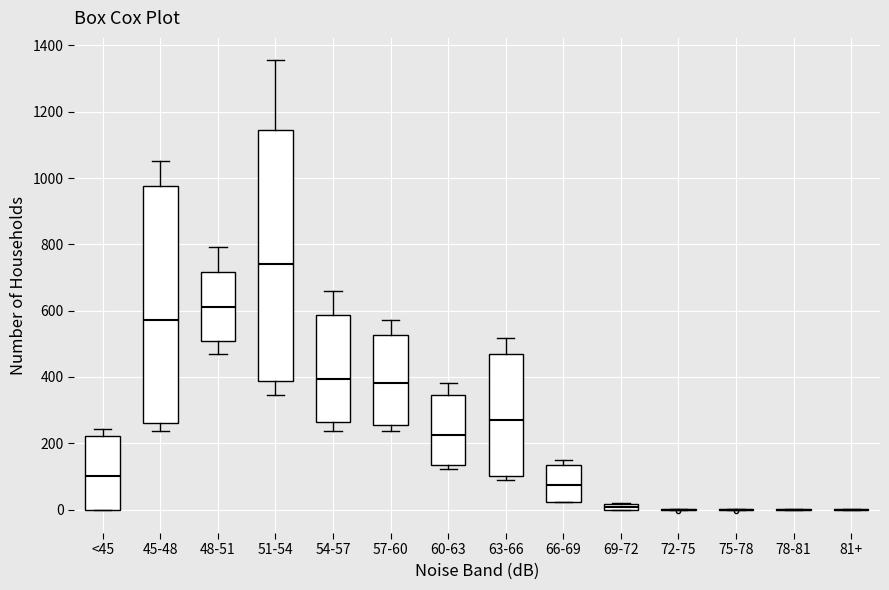

Where is the upper edge of the box for 57-60 on the y-axis? The values are not printed on the chart, so give them approximately, as read against the axis.

520